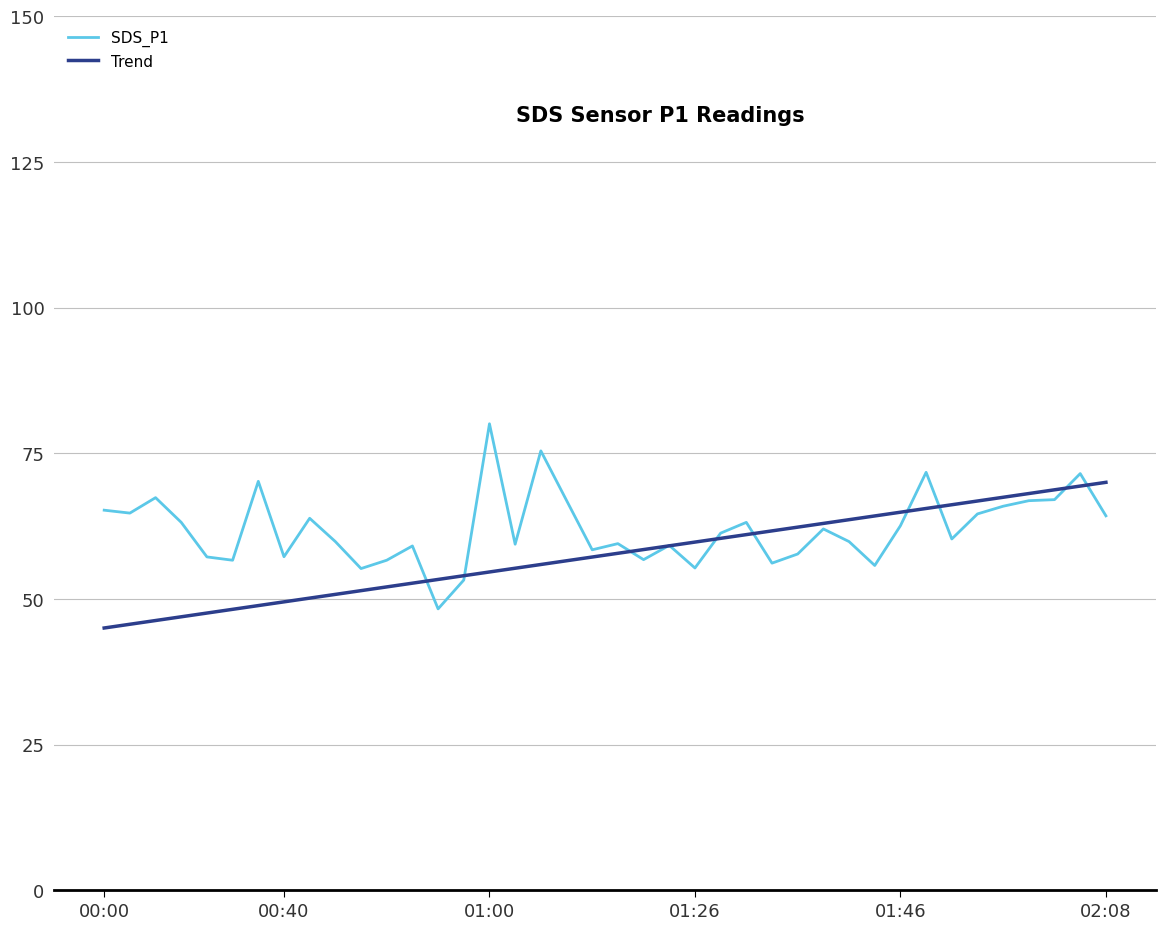

What is the sum of the values at 00:03 and 01:00?

144.8